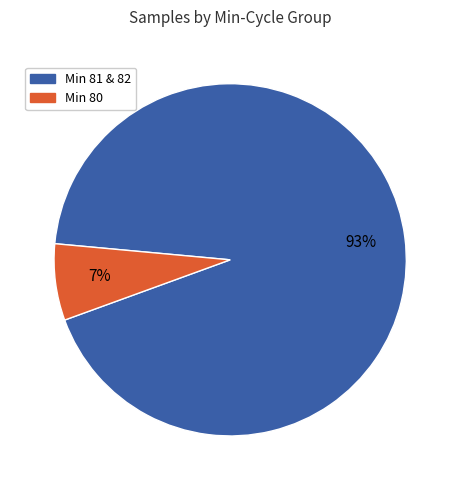

Count the number of slices in the pie.

2